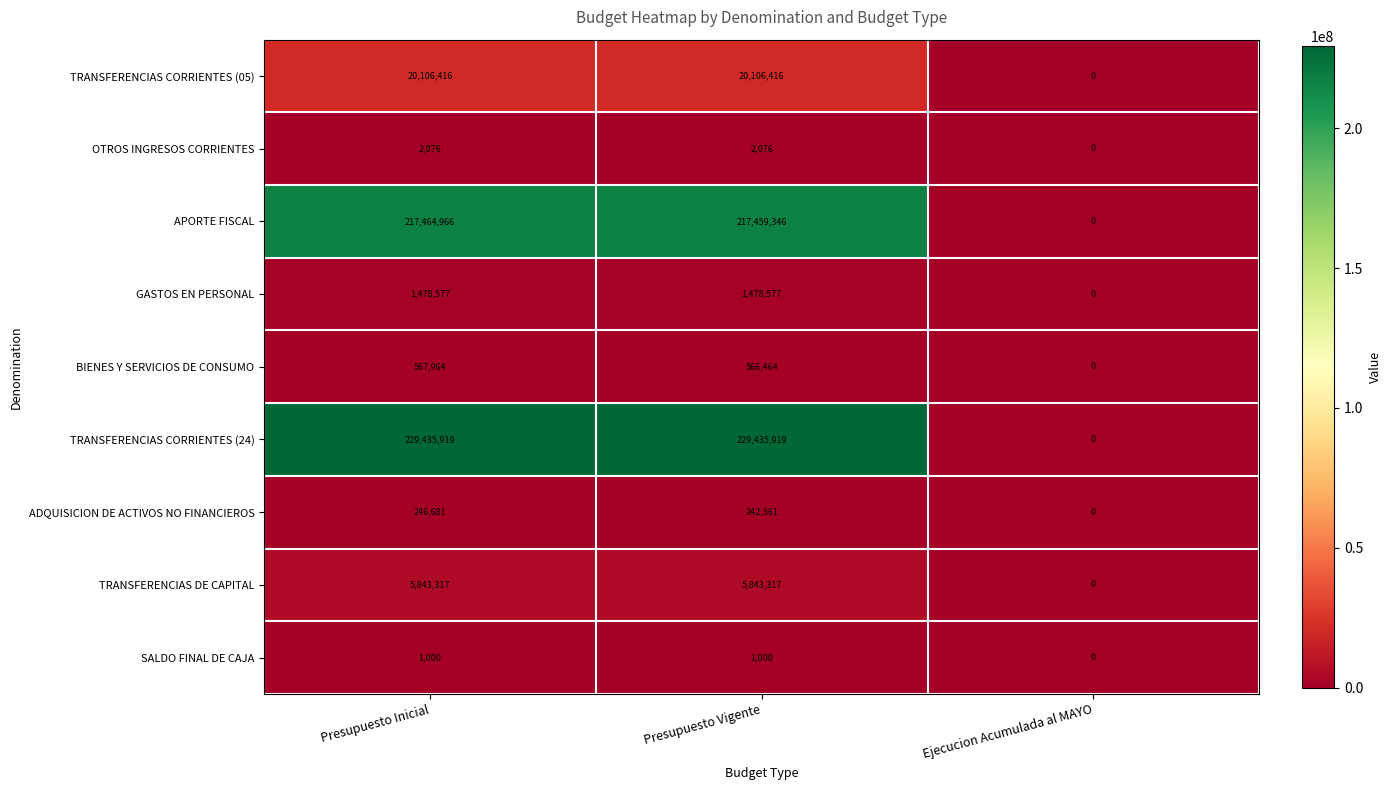

At which category does the chart reach its minimum across all series?

Ejecucion Acumulada al MAYO